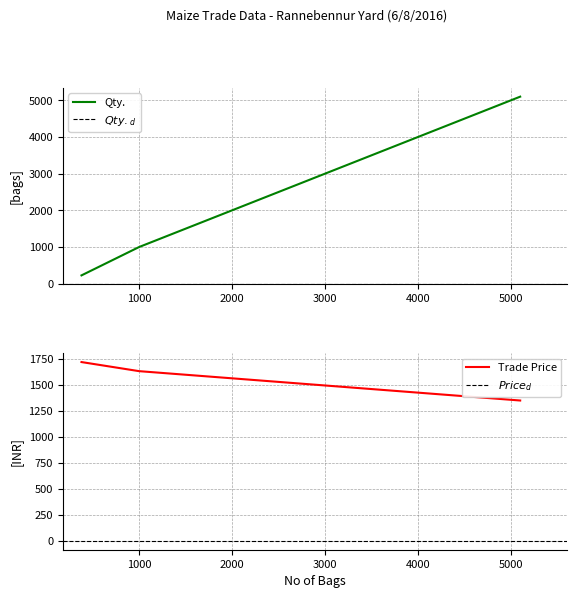

The value of Trade Price at 5100 is 1350.0. True or false?

True